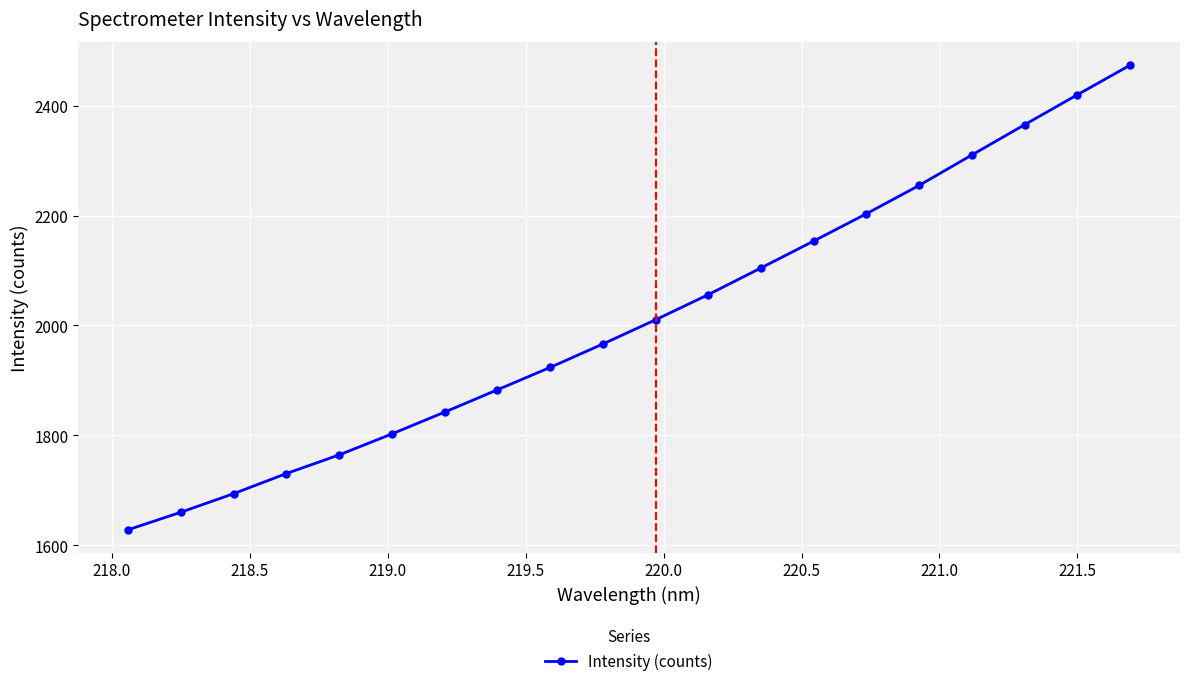

What is the maximum value shown in the chart?

2473.3